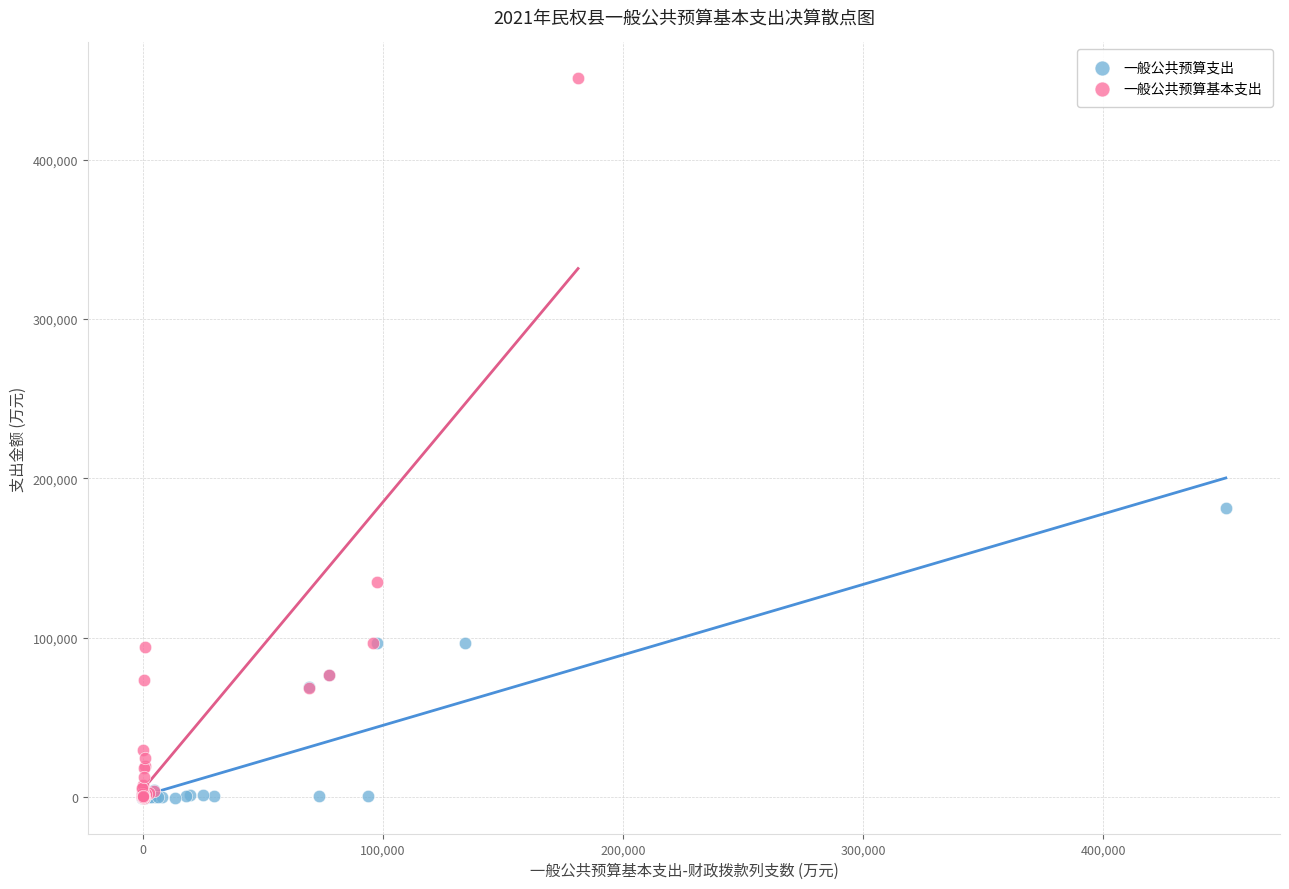

What are all the series names shown in the legend?

一般公共预算支出, 一般公共预算基本支出